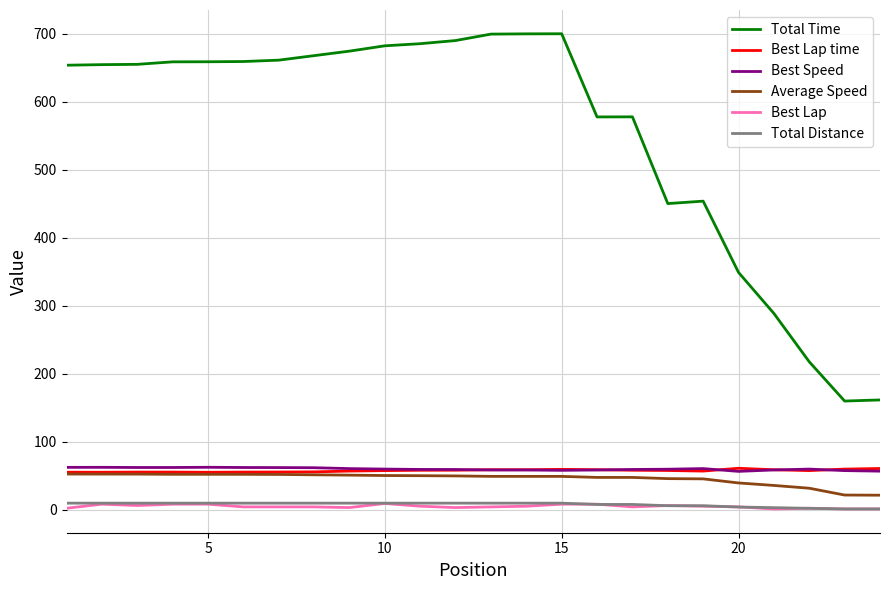

True or false: Best Lap has more than 0 interior local peaks.

True